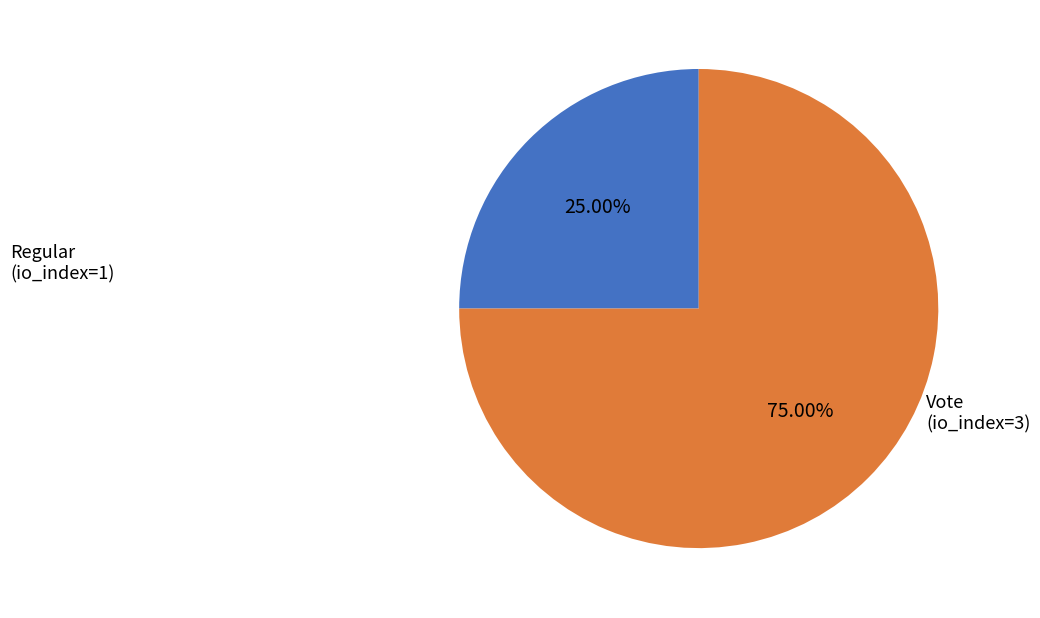

Is there a majority slice in this chart?

Yes